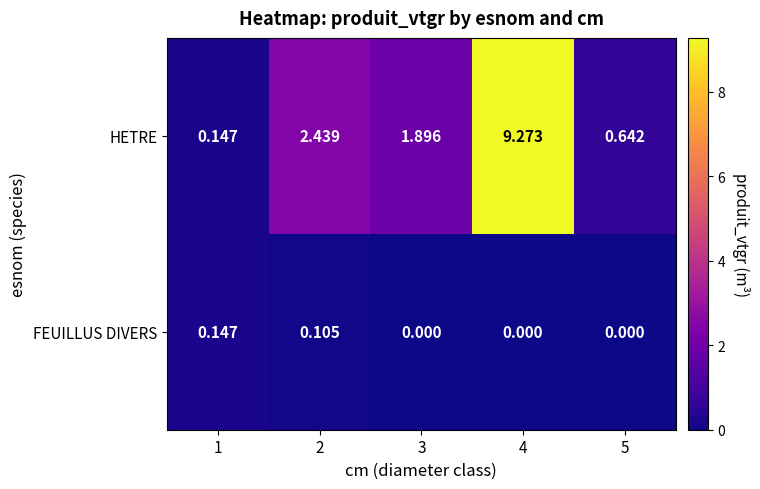

Which series has the largest range (max minus min)?

HETRE